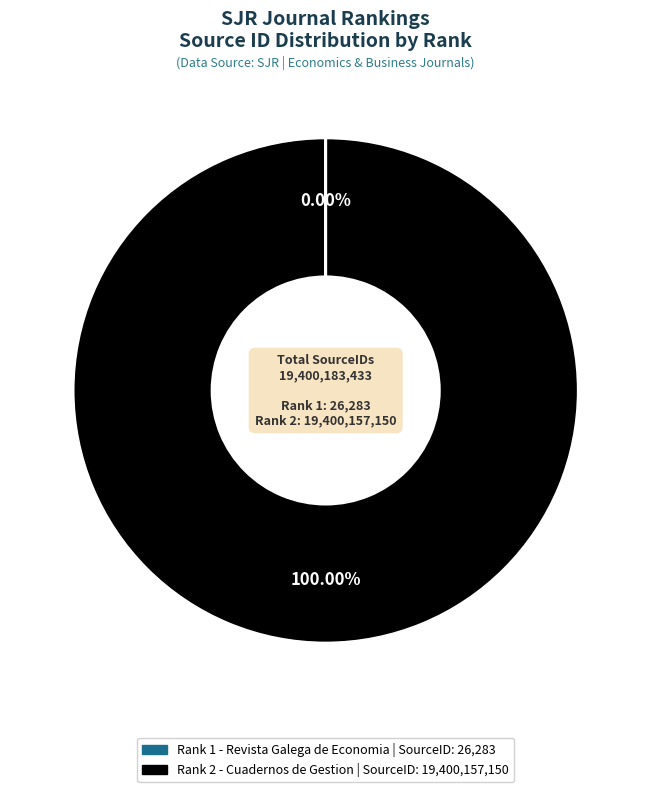

Is there any slice that represents more than half of the pie?

Yes